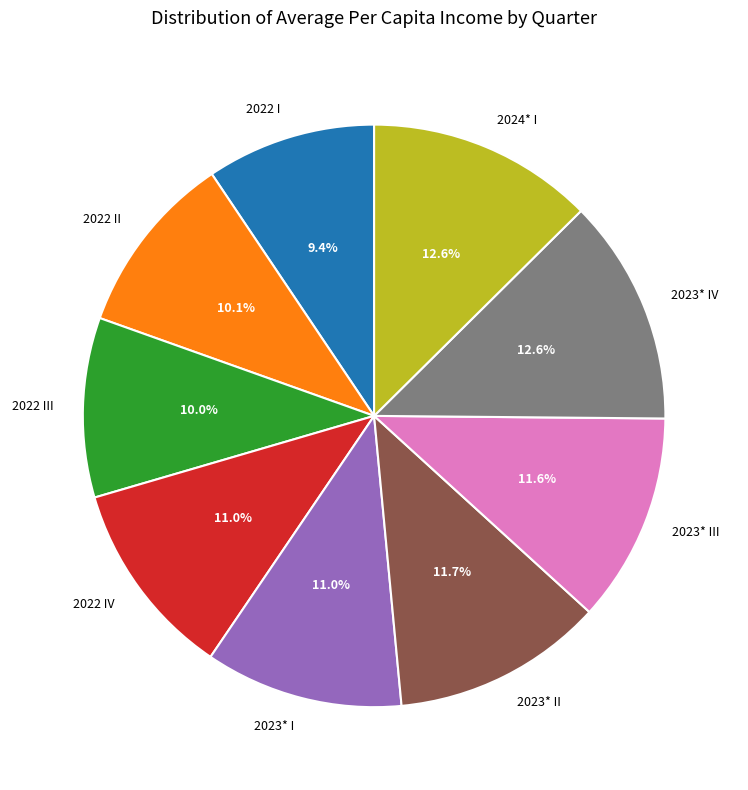

To the nearest percent, what is the average slice percentage?

11%